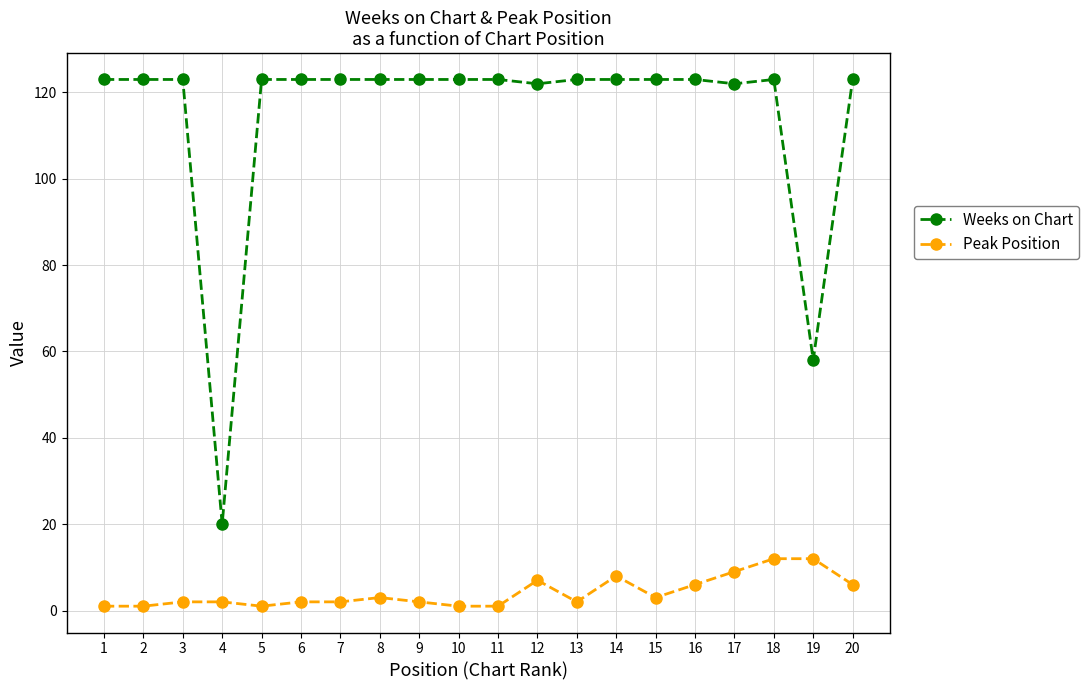

True or false: Peak Position and Weeks on Chart cross at least once.

False